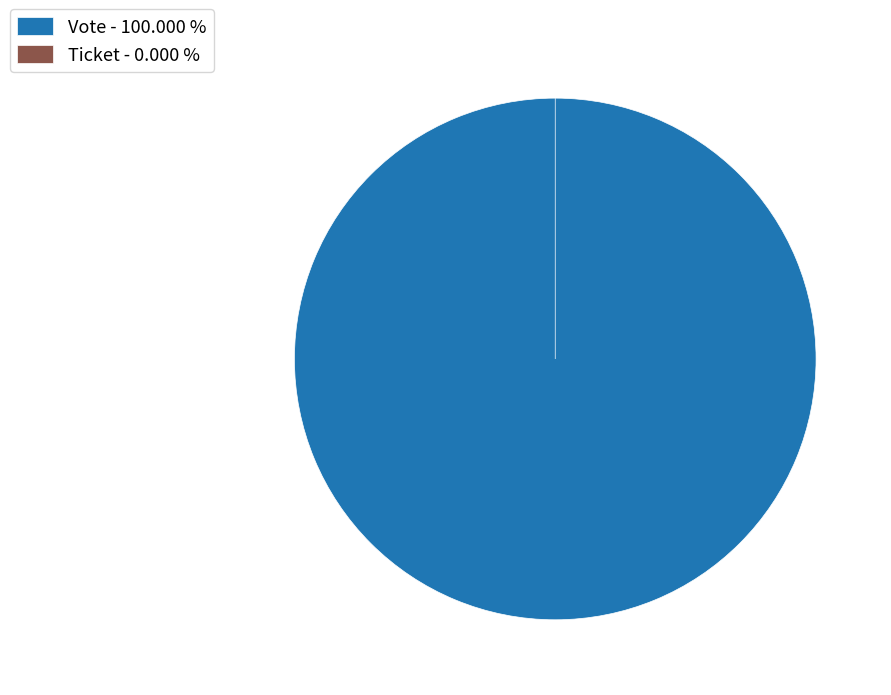

Rank the categories by value from highest to lowest.

Vote, Ticket